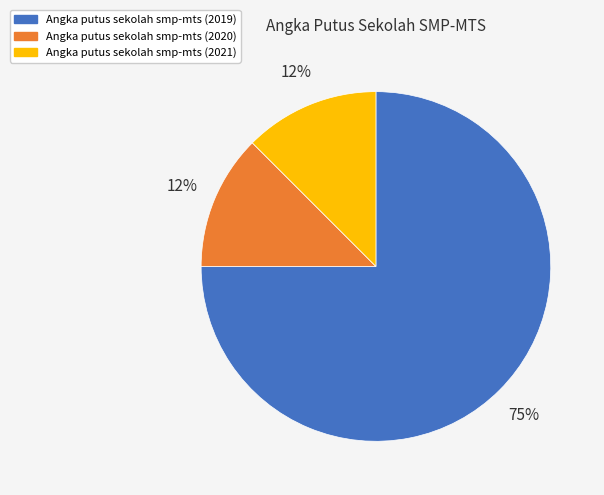

To the nearest percent, what is the average slice percentage?

33%